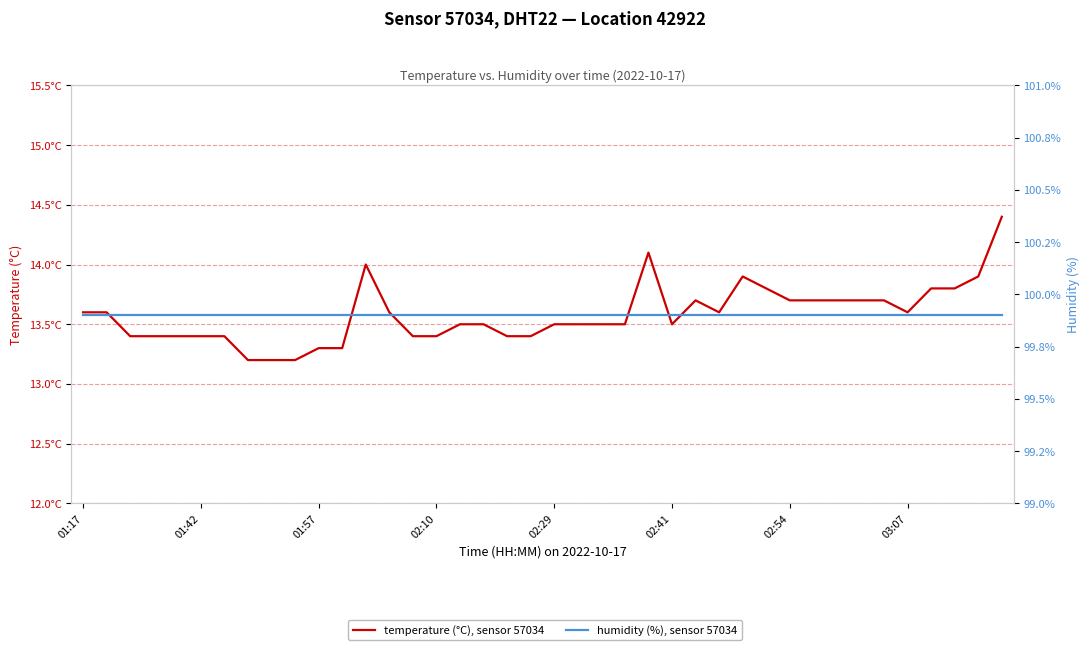

What is the minimum value shown in the chart?

13.2